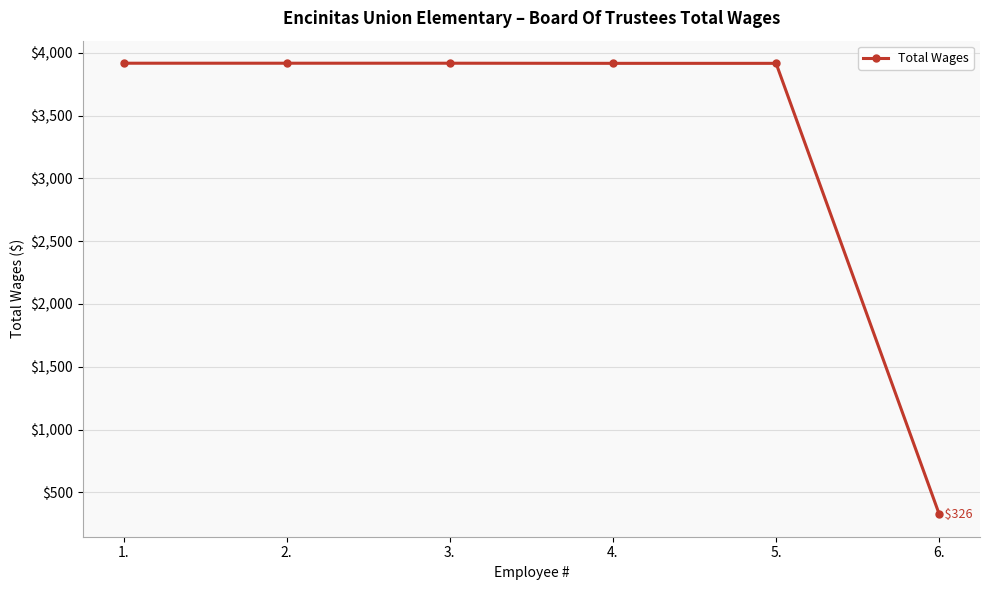

True or false: there are more than 2 points higher than both neighbors.

False